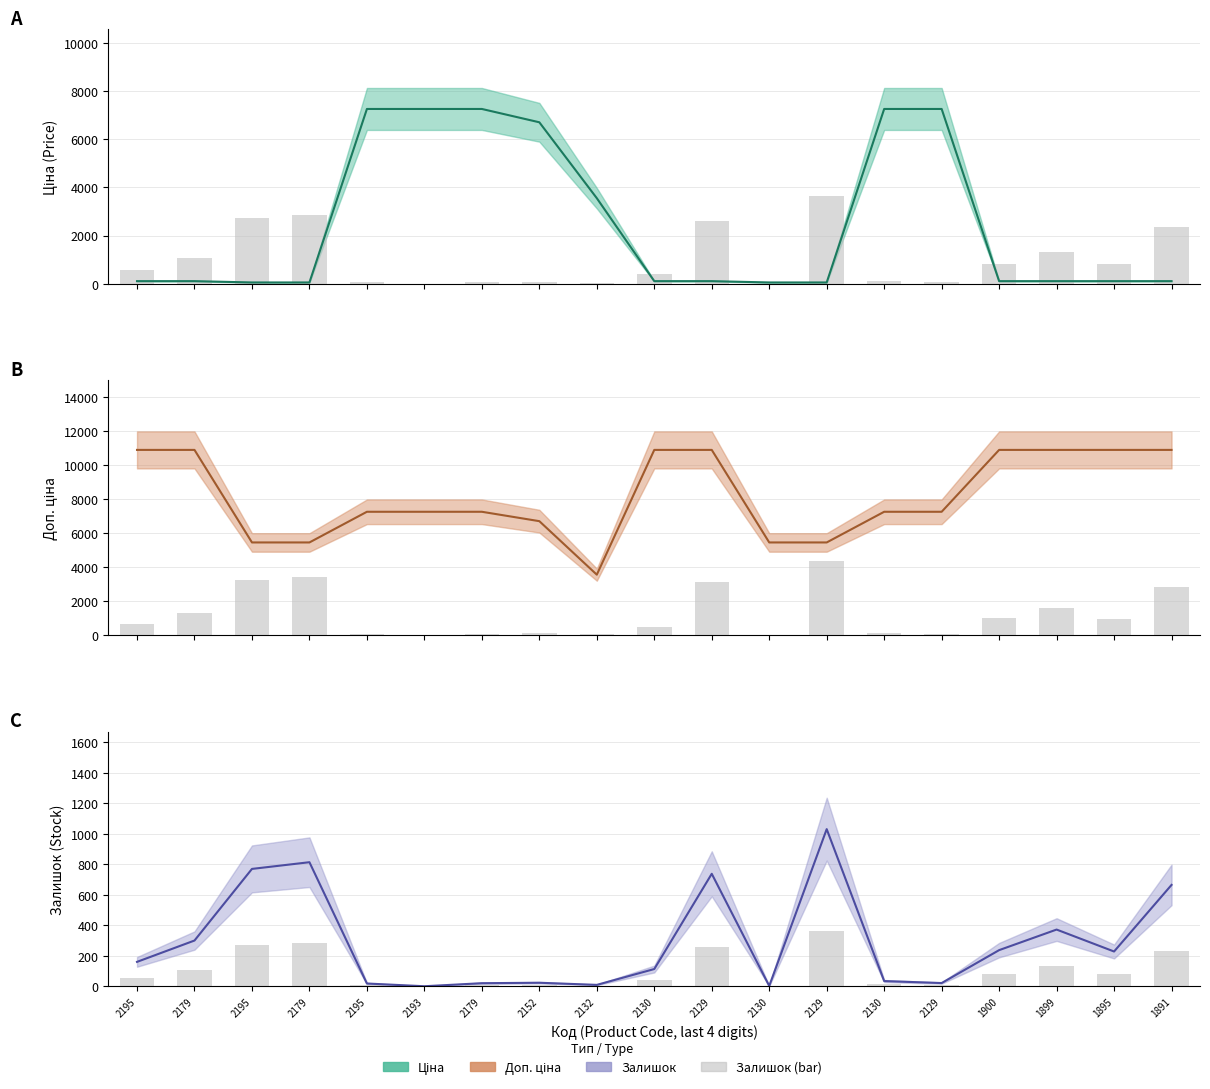

How many data points in Залишок bars are less than 56?

9